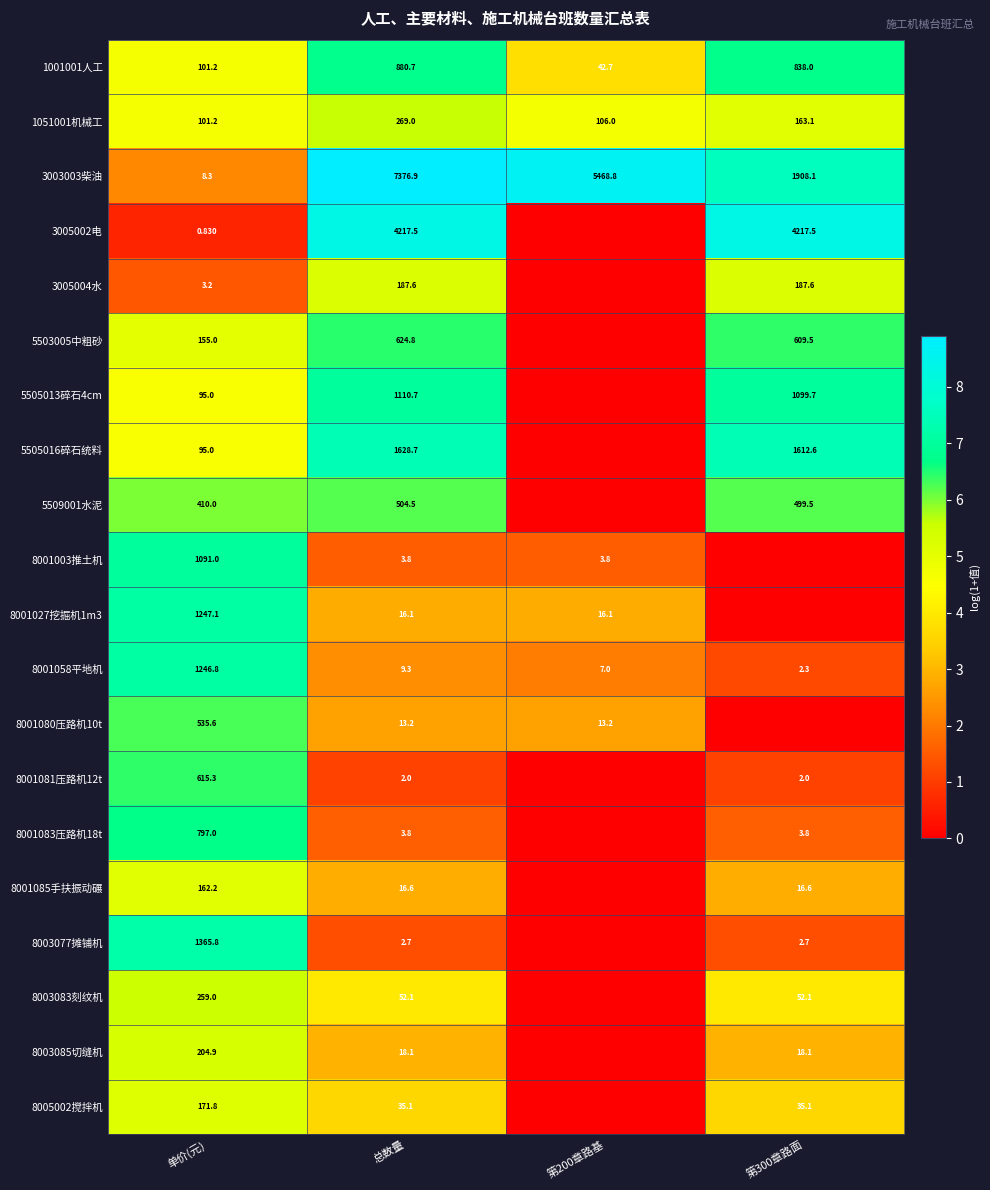

At which category is the sum across all series the highest?

单价(元)